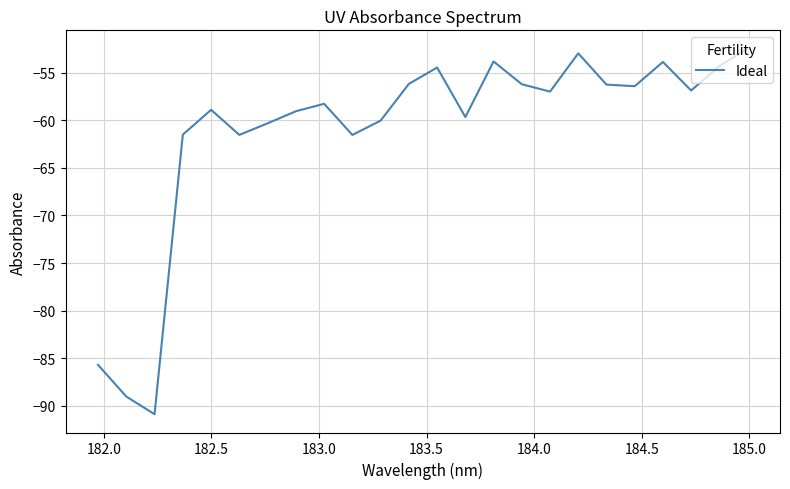

What is the greatest value displayed?

-52.5